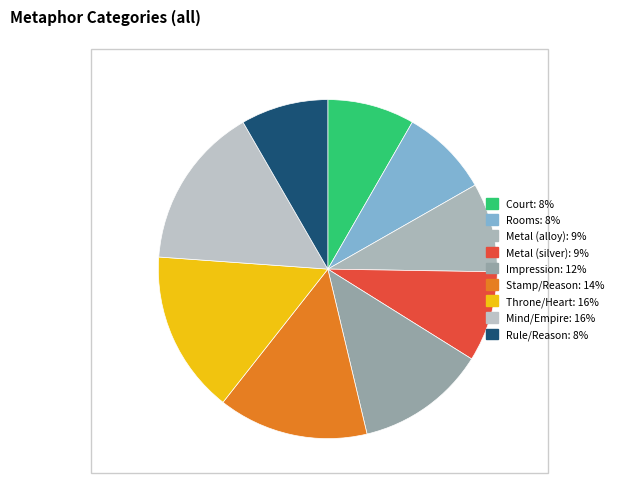

Combined, do Stamp/Reason and Mind/Empire account for over 50%?

No